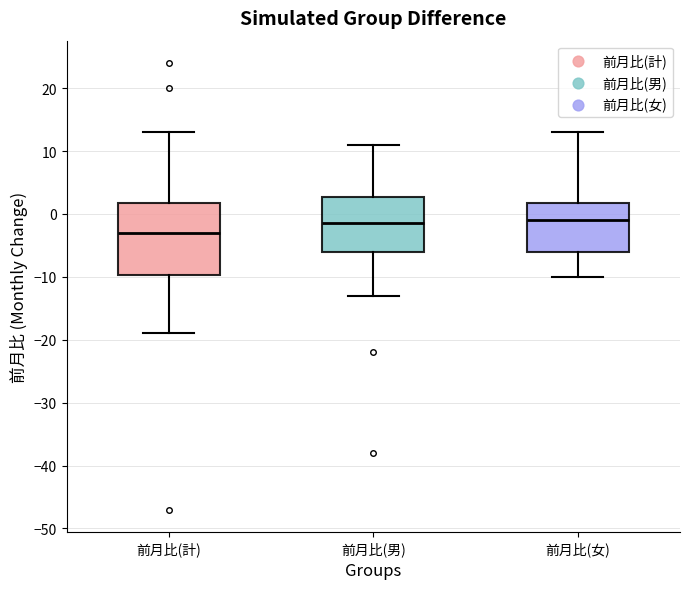

Reading left to right, transcribe this box plot: for each box, give where its median line is, the range the box spans, and where its two whiskers end, as read against the y-axis. The values are not printed on the chart, so give them approximately, as read against the axis.

前月比(計): median -3, box -10 to 2, whiskers -19 to 13
前月比(男): median -1, box -6 to 3, whiskers -13 to 11
前月比(女): median -1, box -6 to 2, whiskers -10 to 13